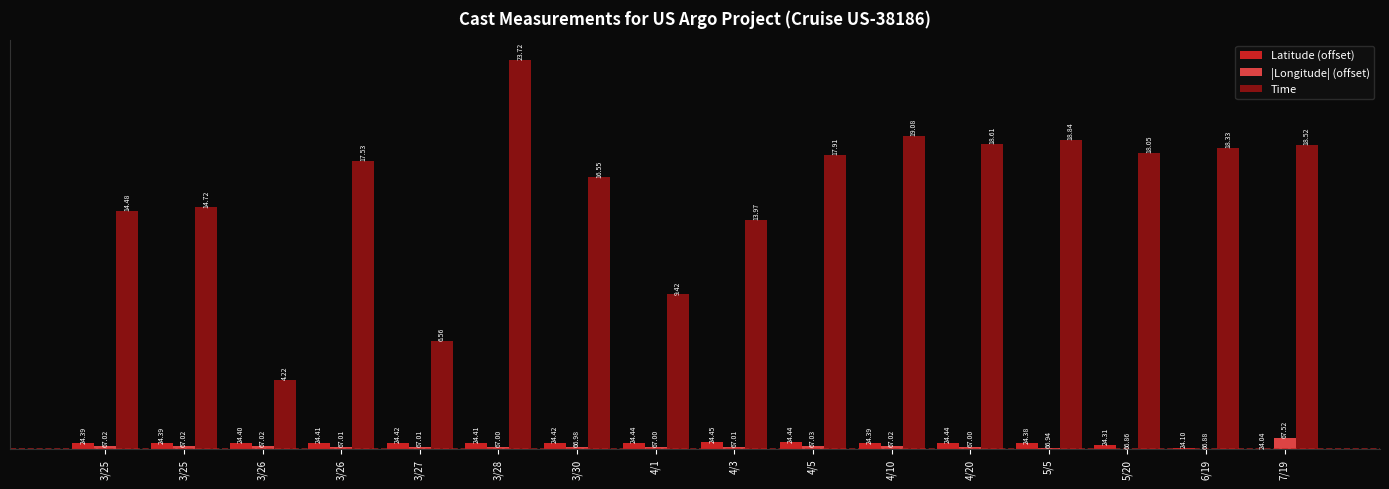

Which series has the largest total across all categories?

Time